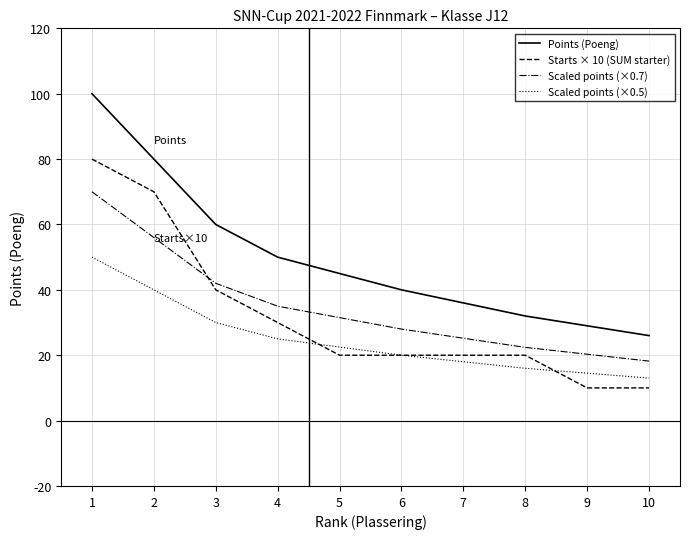

What is the spread (max minus min) of values at 4?

25.0